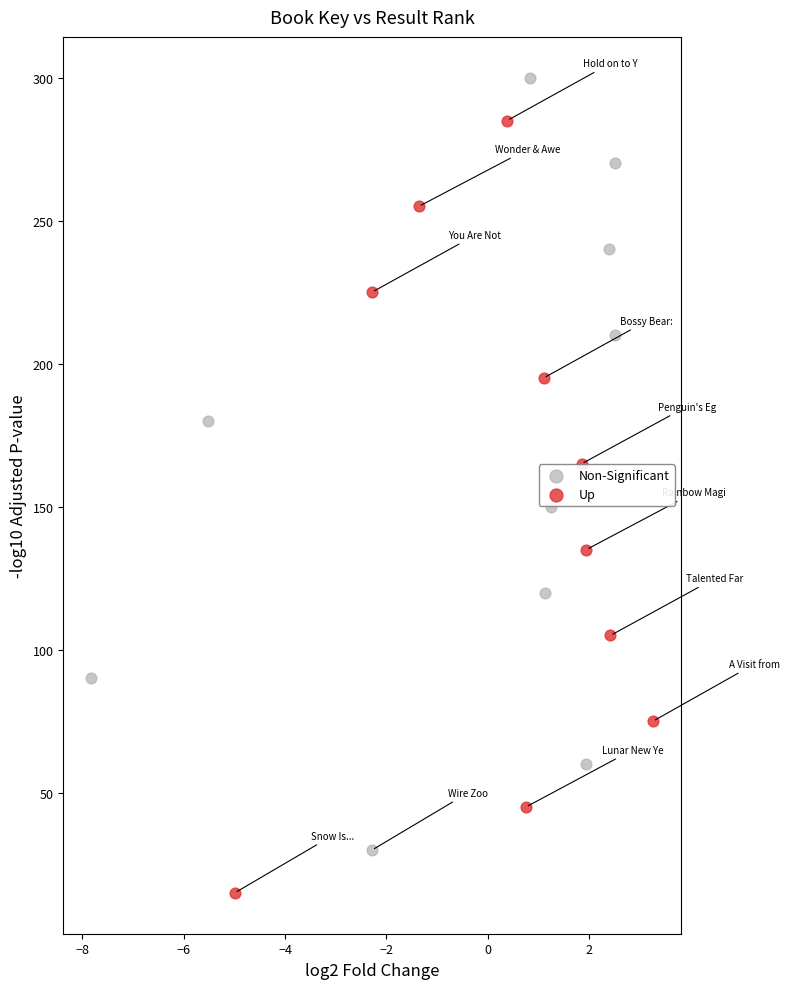

Which series reaches the maximum Y coordinate?

Non-Significant